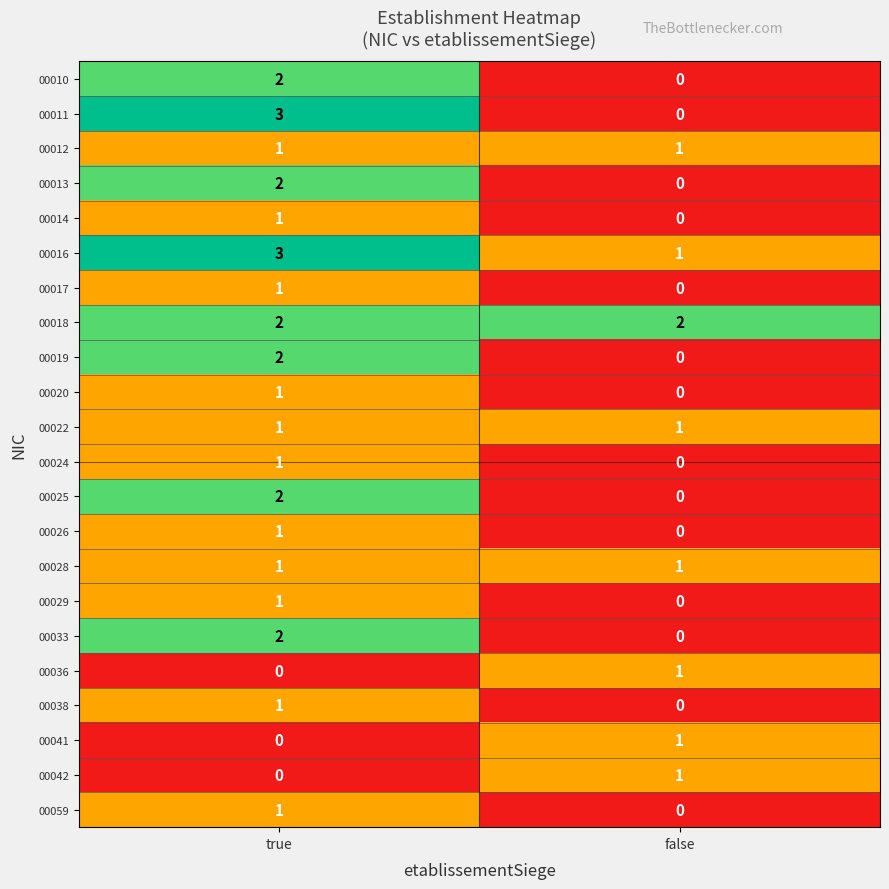

Which series has the widest spread of values?

00011